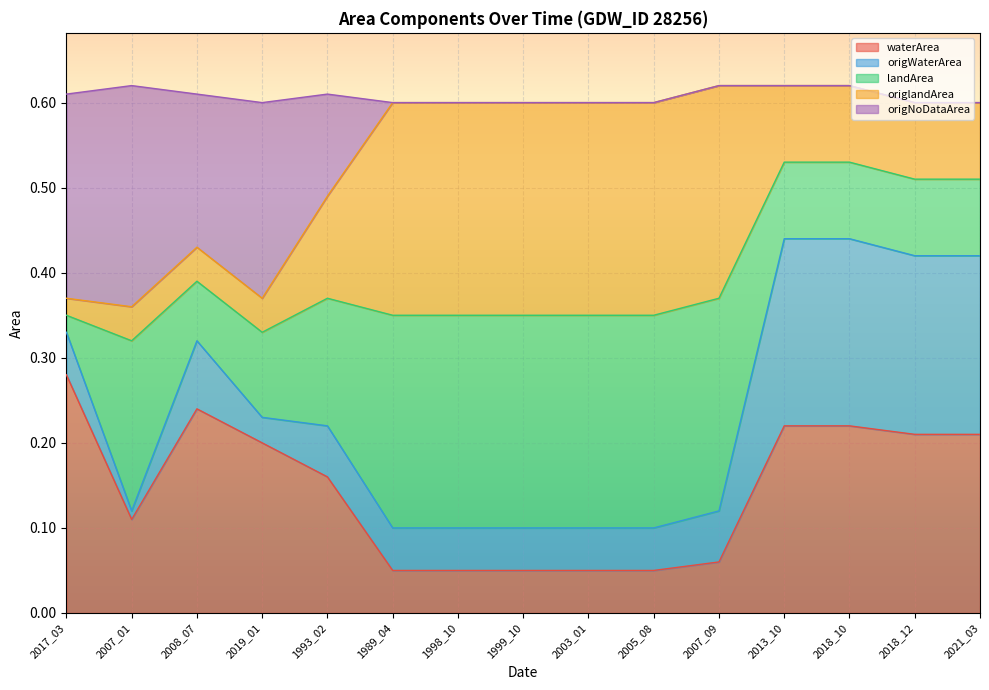

True or false: waterArea has more than 1 points higher than both neighbors.

False